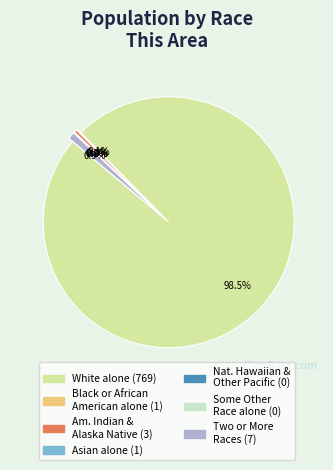

How many slices are in this pie chart?

7